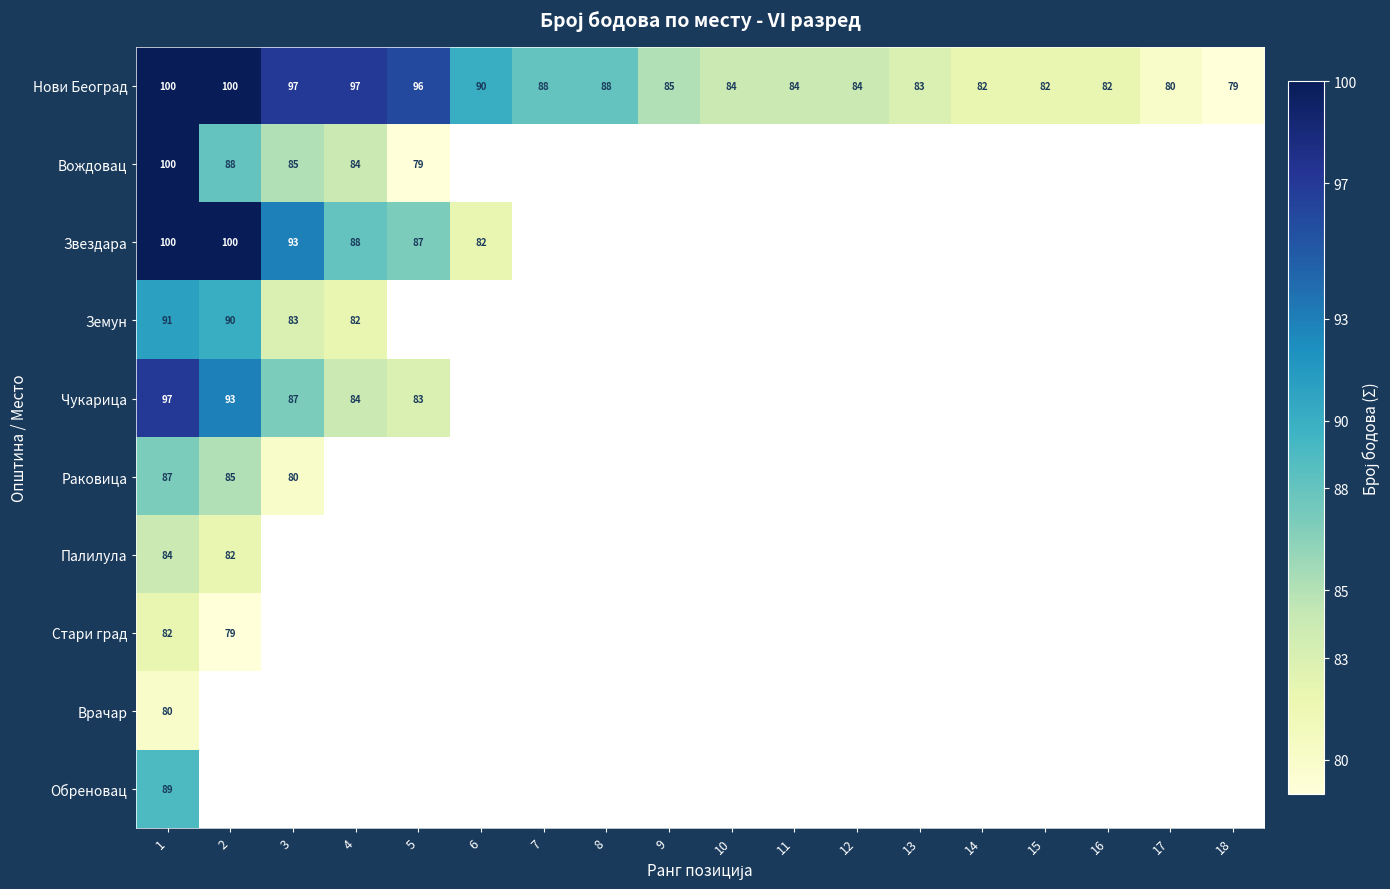

What is the maximum value shown in the chart?

100.0